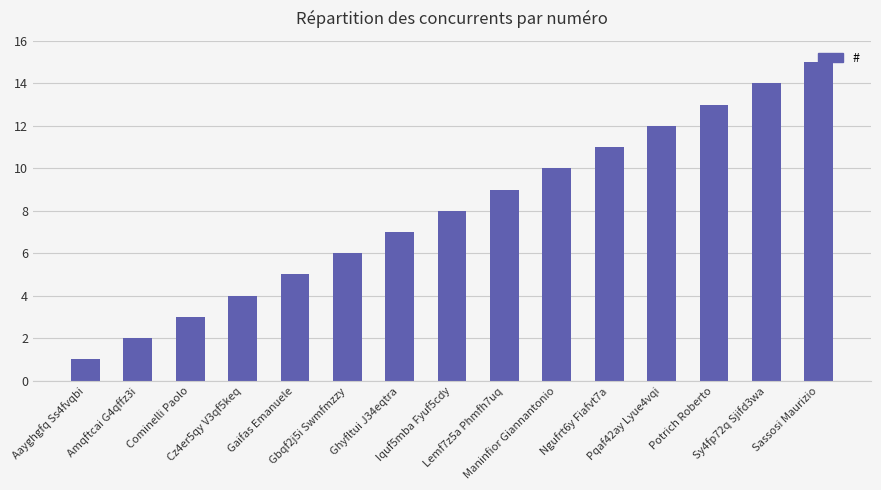

What is the average value?

8